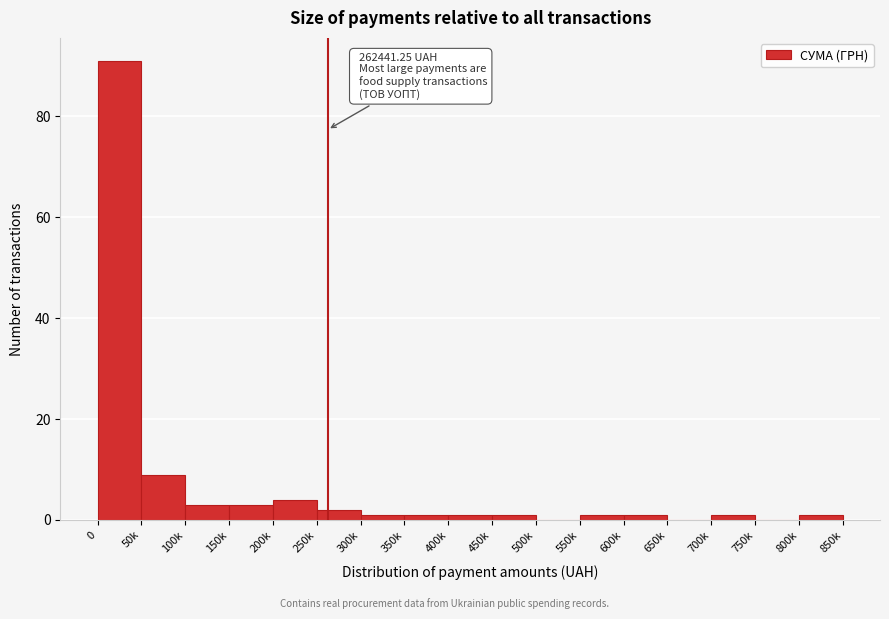

Reading left to right, extract all data points from this chart.

0=91	50k=9	100k=3	150k=3	200k=4	250k=2	300k=1	350k=1	400k=1	450k=1	500k=0	550k=1	600k=1	650k=0	700k=1	750k=0	800k=1